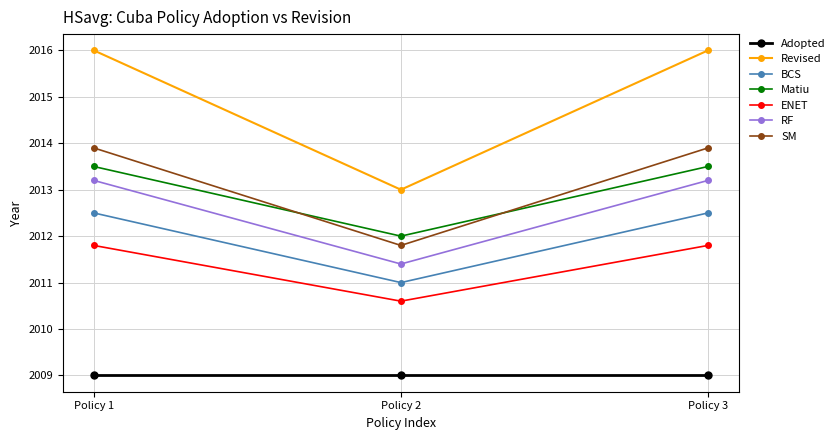

Reading left to right, extract all data points from this chart.

Adopted: Policy 1=2009.0	Policy 2=2009.0	Policy 3=2009.0
Revised: Policy 1=2016.0	Policy 2=2013.0	Policy 3=2016.0
BCS: Policy 1=2012.5	Policy 2=2011.0	Policy 3=2012.5
Matiu: Policy 1=2013.5	Policy 2=2012.0	Policy 3=2013.5
ENET: Policy 1=2011.8	Policy 2=2010.6	Policy 3=2011.8
RF: Policy 1=2013.2	Policy 2=2011.4	Policy 3=2013.2
SM: Policy 1=2013.9	Policy 2=2011.8	Policy 3=2013.9